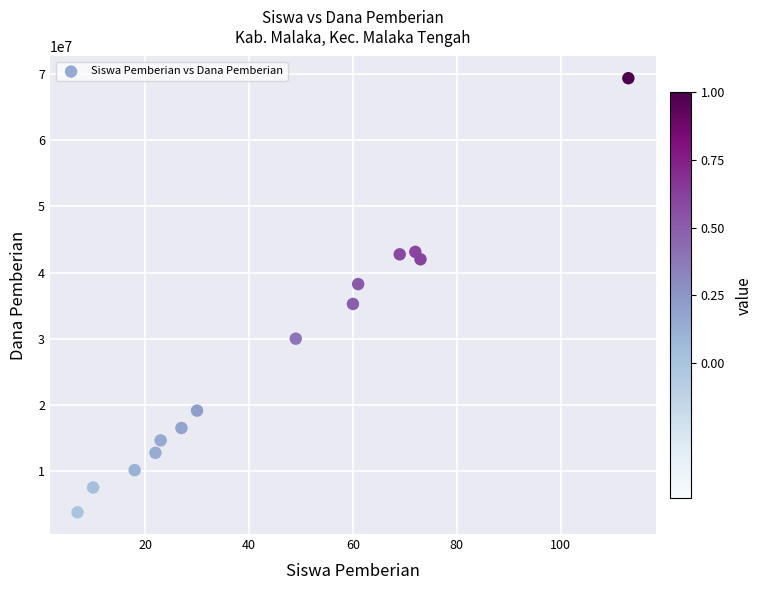

What is the range of Y values (max minus min)?

65625000